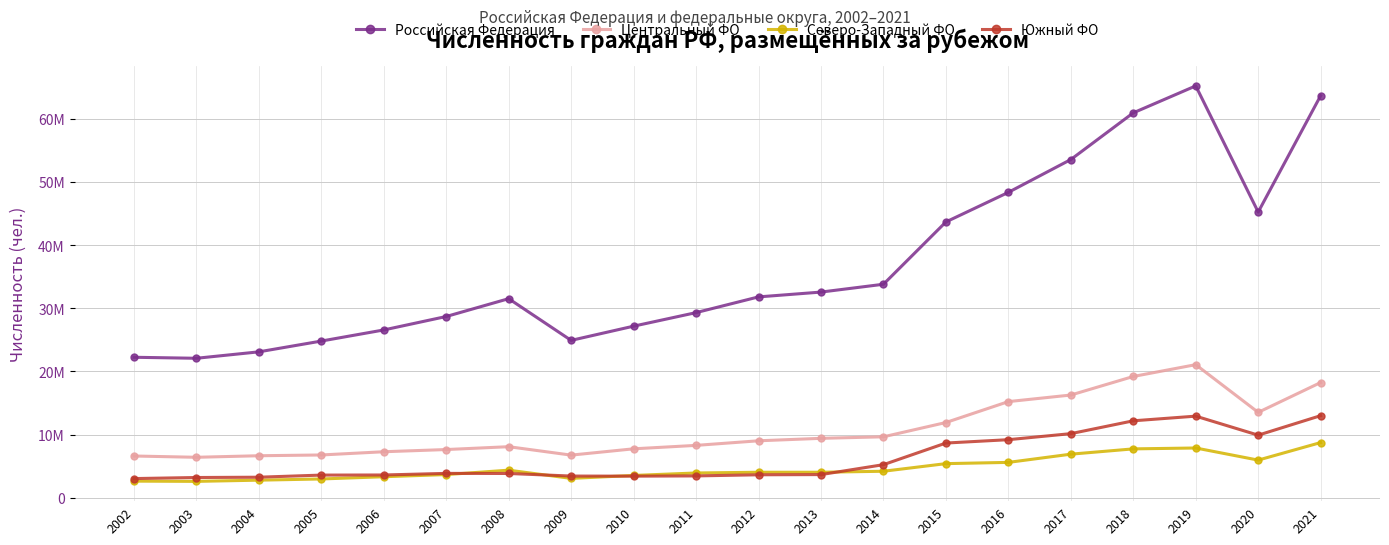

What are all the series names shown in the legend?

Российская Федерация, Центральный ФО, Северо-Западный ФО, Южный ФО